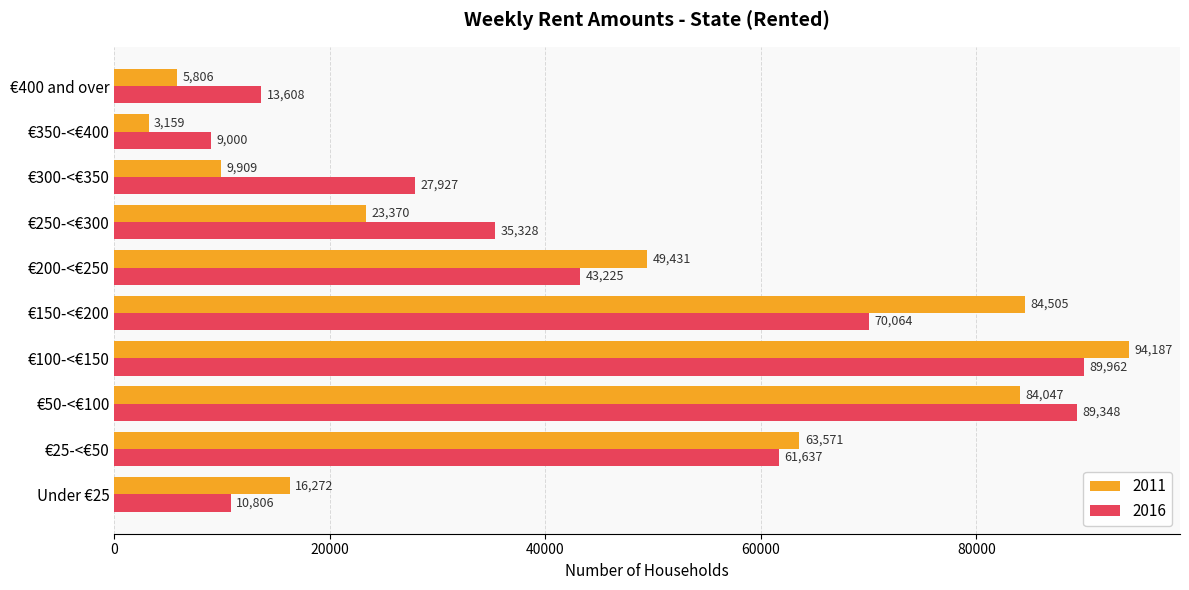

Is it true that 2011 equals 12906 at €300-<€350?

False